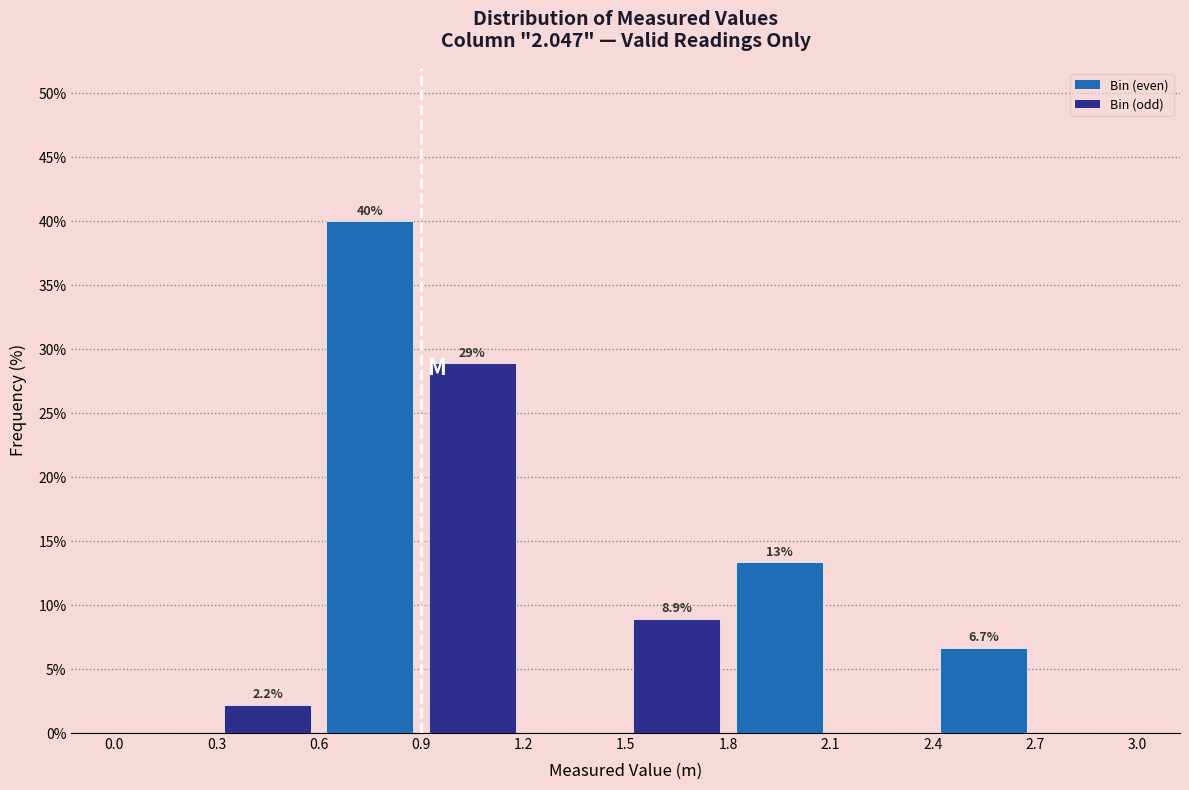

Over which range of the x-axis is the bar tallest?

0.6 to 0.9